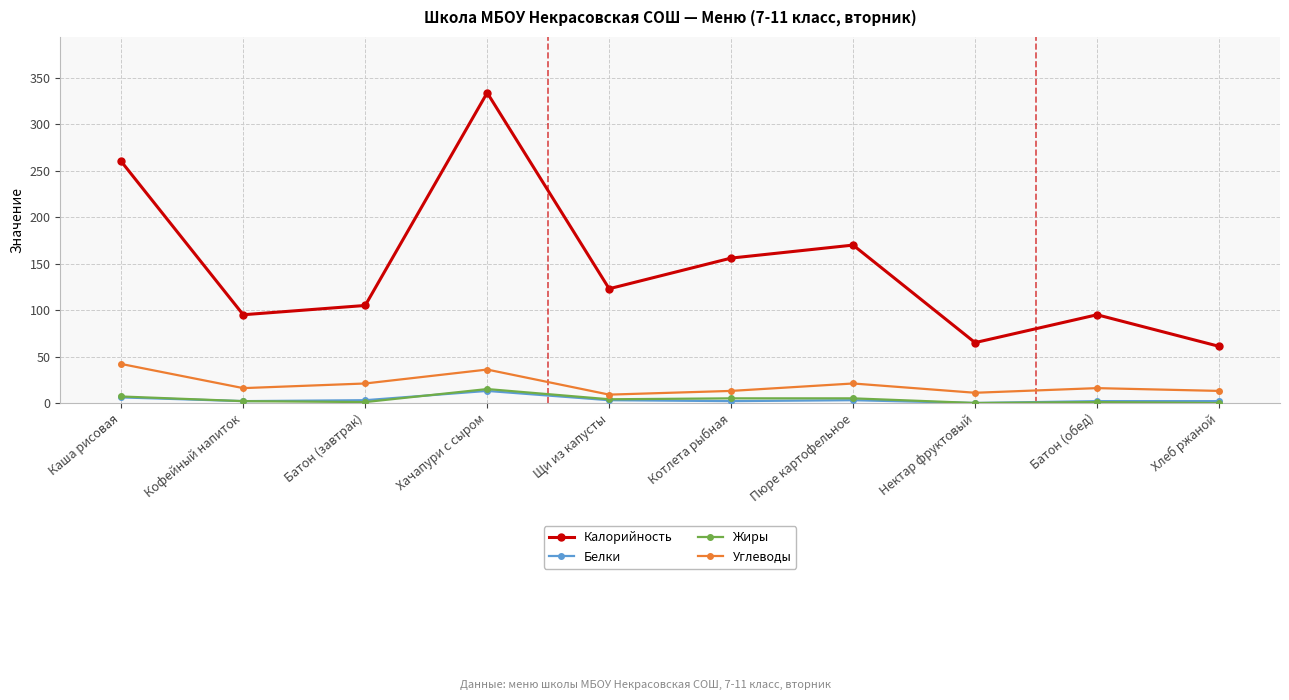

Does the chart display data point markers on the line(s)?

Yes